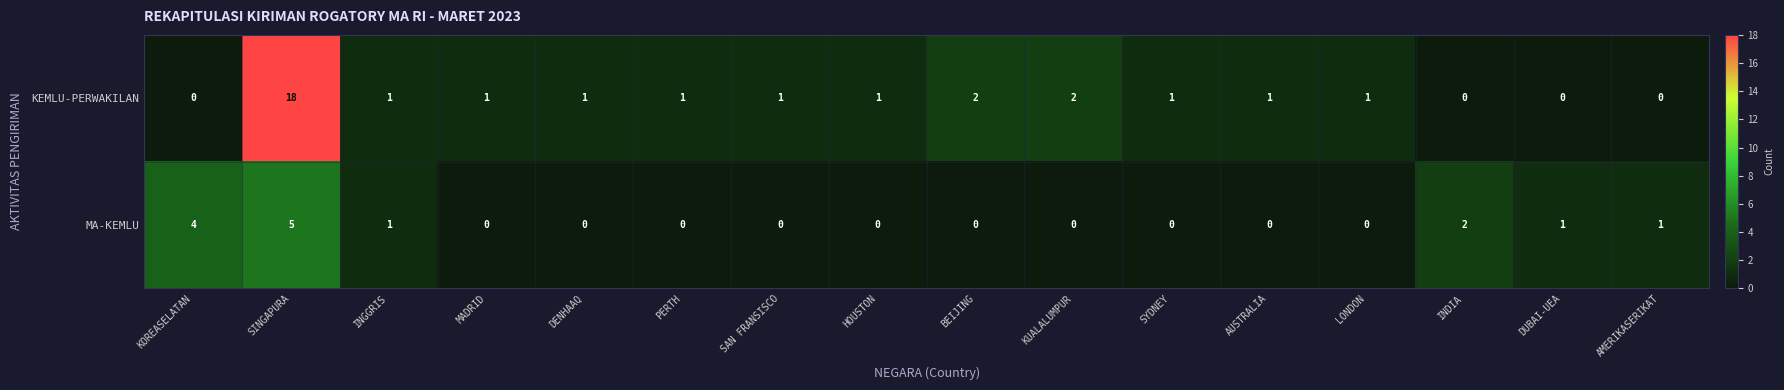

At which category is the sum across all series the highest?

SINGAPURA